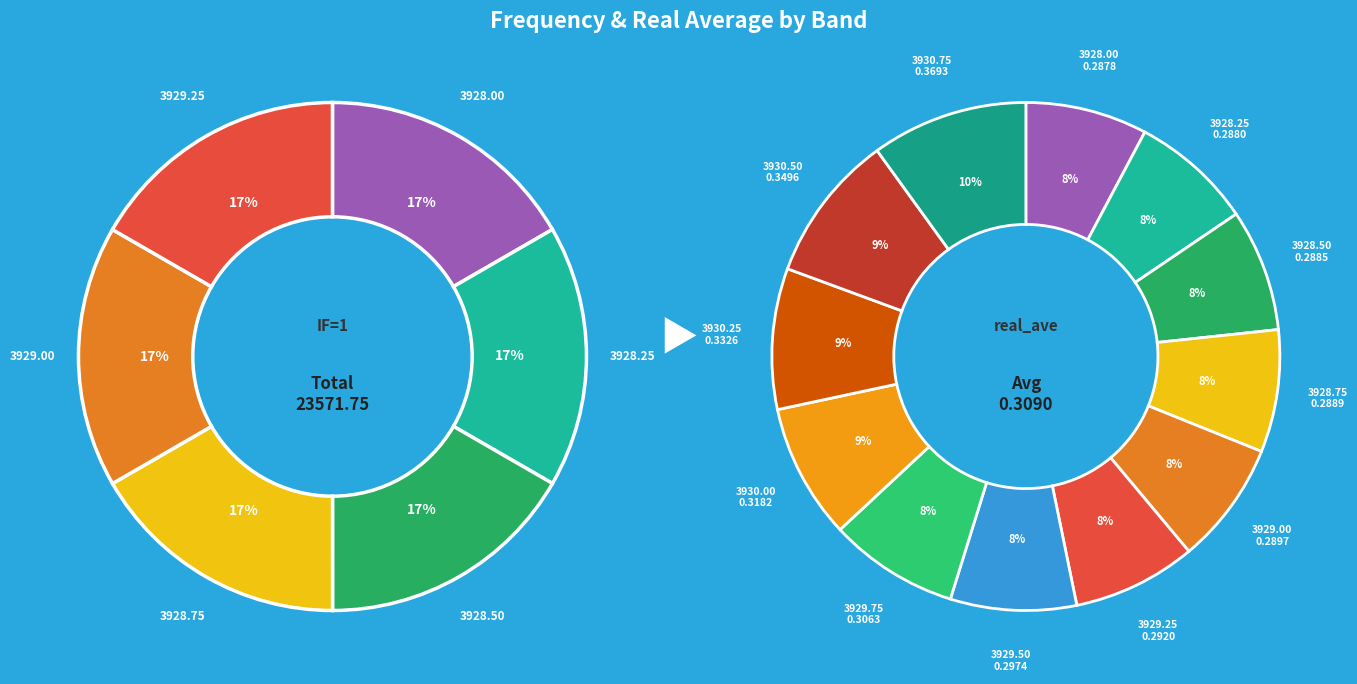

Is 3 the majority of the pie?

No